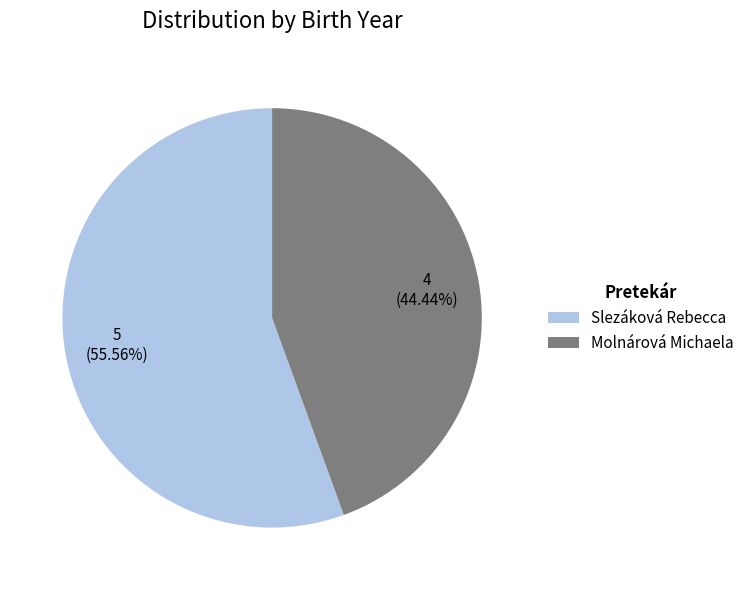

Is there any slice that represents more than half of the pie?

Yes